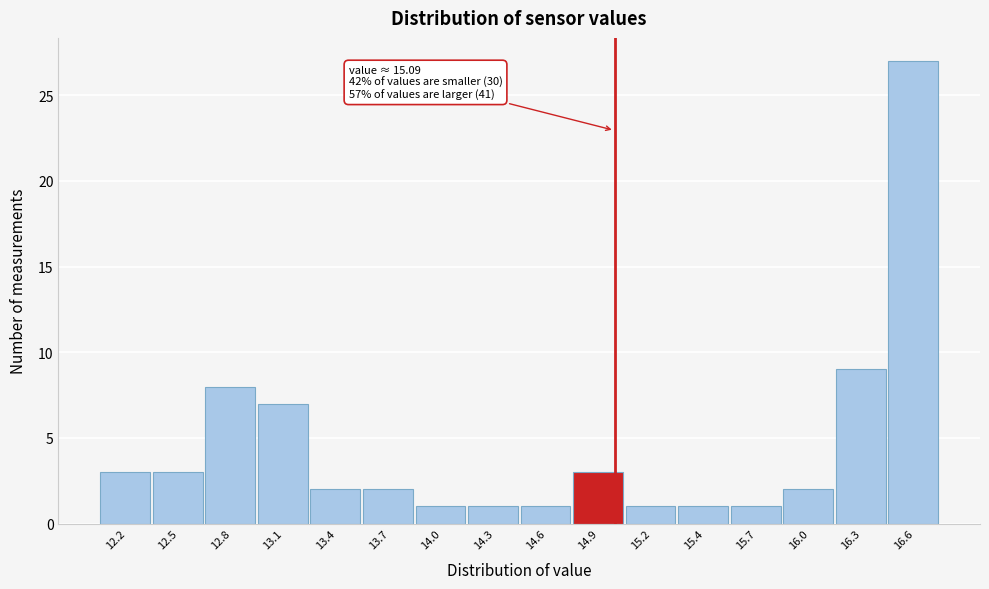

Reading right to left, transcribe all the data shown in this chart.

16.6=27	16.3=9	16.0=2	15.7=1	15.4=1	15.2=1	14.9=3	14.6=1	14.3=1	14.0=1	13.7=2	13.4=2	13.1=7	12.8=8	12.5=3	12.2=3